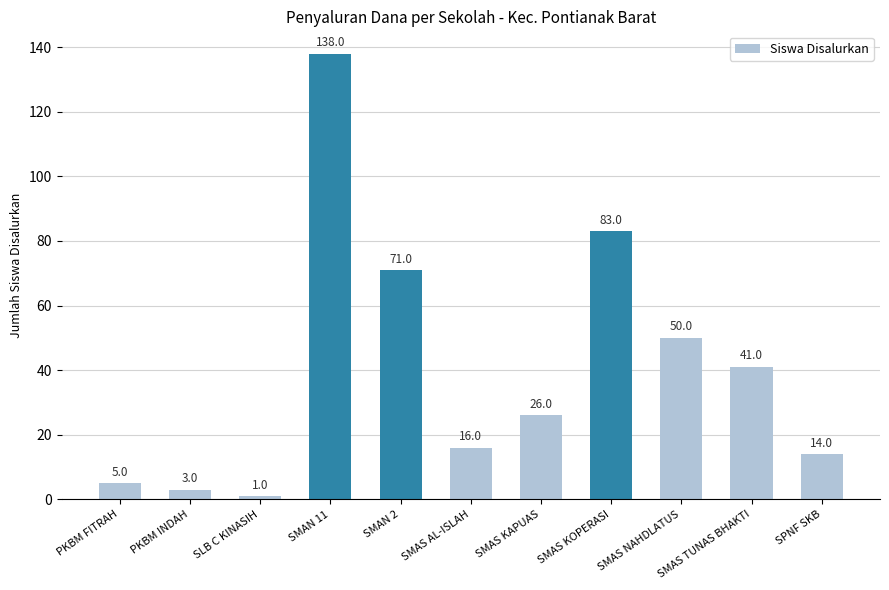

How many values are below 26?

5